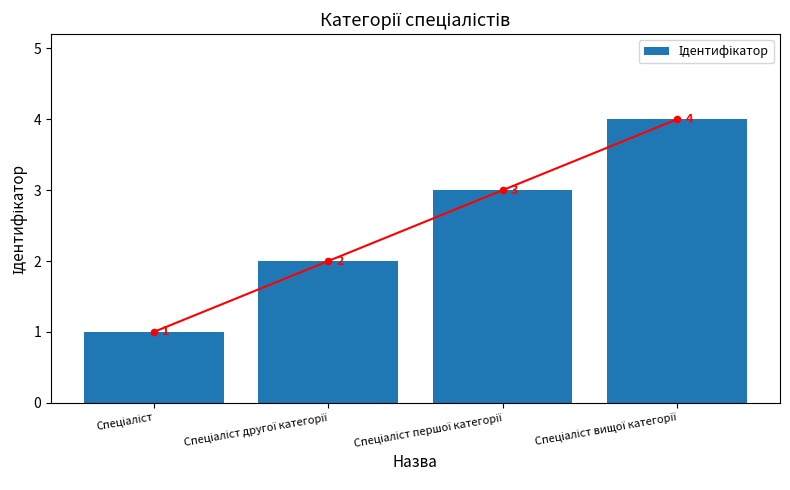

What is the change in value from Спеціаліст першої категорії to Спеціаліст вищої категорії?

+1